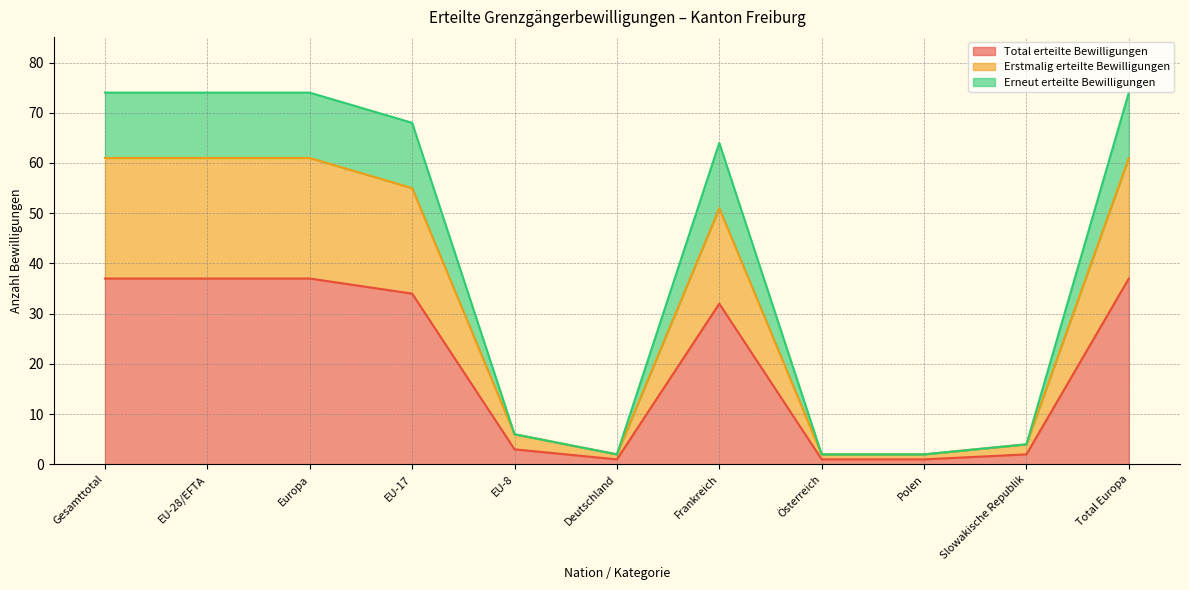

What are all the series names shown in the legend?

Total erteilte Bewilligungen, Erstmalig erteilte Bewilligungen, Erneut erteilte Bewilligungen